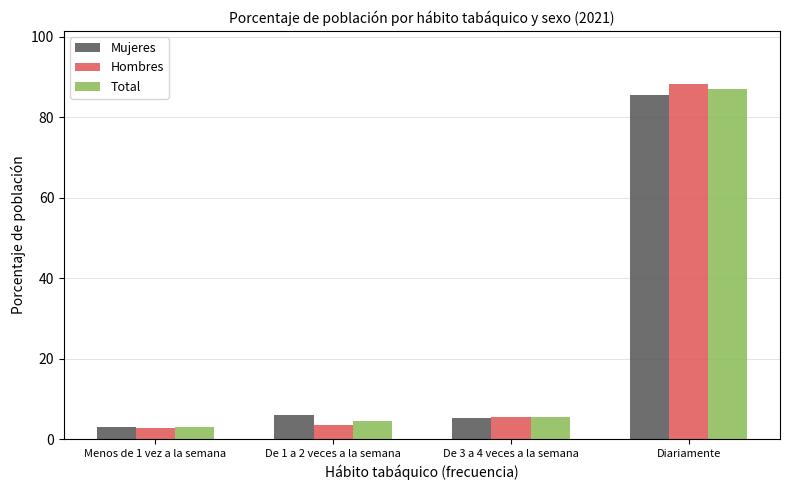

What are all the series names shown in the legend?

Mujeres, Hombres, Total